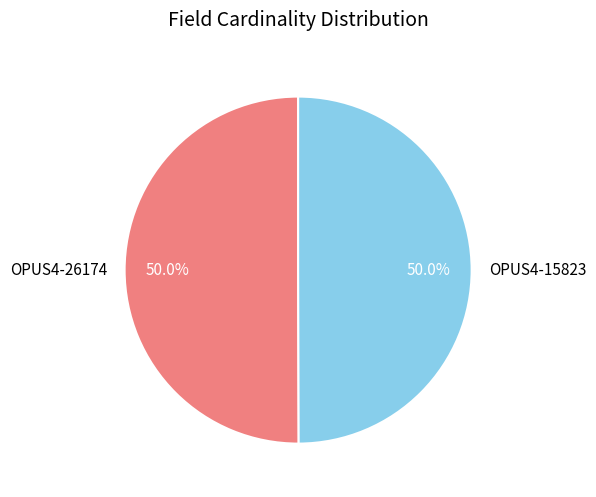

The OPUS4-26174 slice represents 64% of the pie. True or false?

False